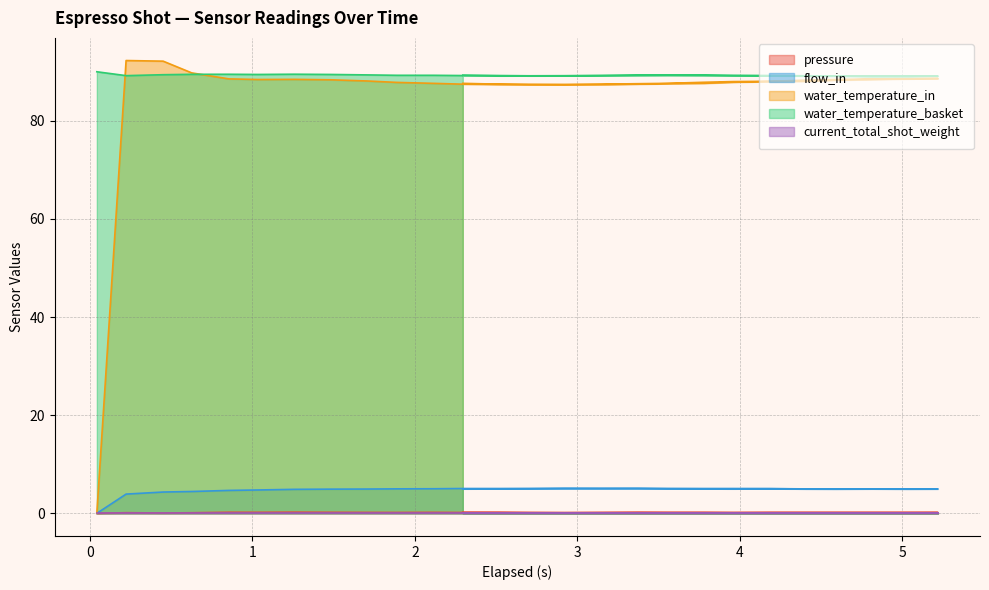

How many interior local valleys does the flow_in series have?

7